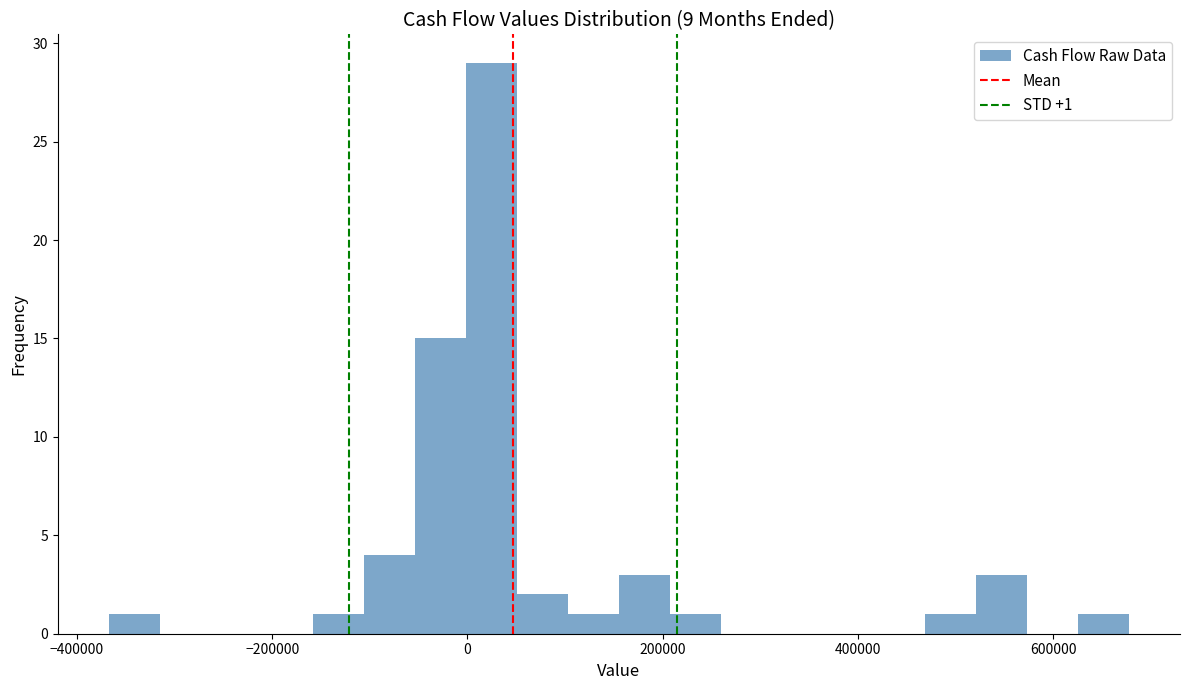

Around what value on the x-axis is the tallest bar? Give the approximate position of its centre, as read against the axis.

20000